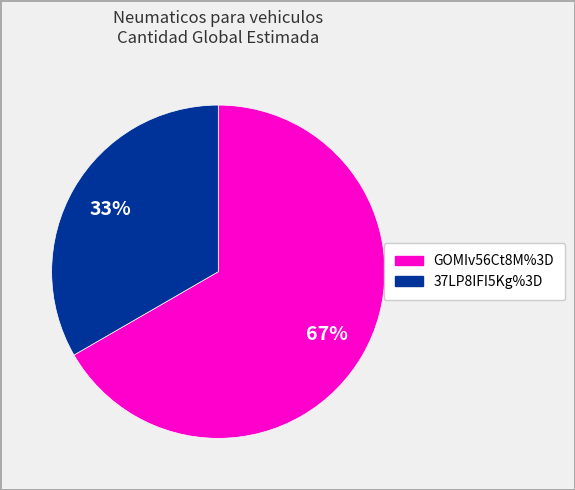

To the nearest percent, what is the combined percentage of GOMIv56Ct8M%3D and 37LP8IFI5Kg%3D?

100%